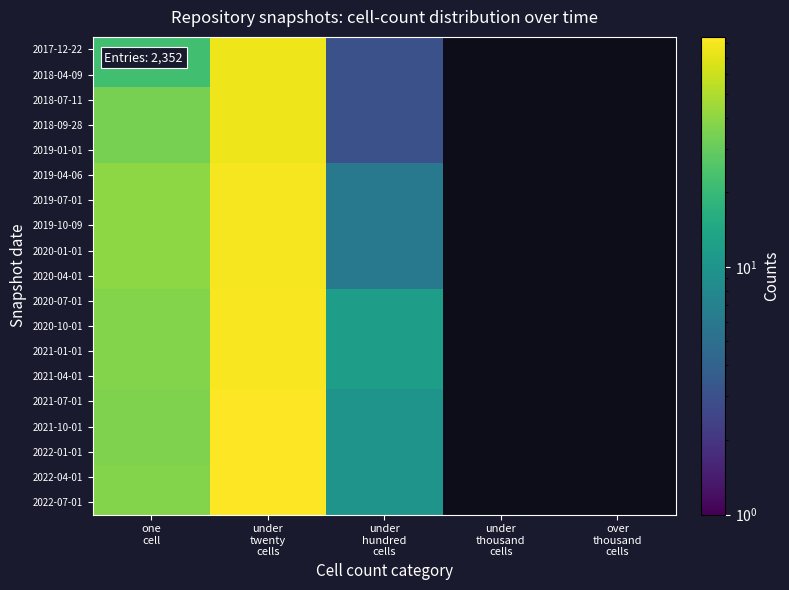

What is the greatest value displayed?

85.0